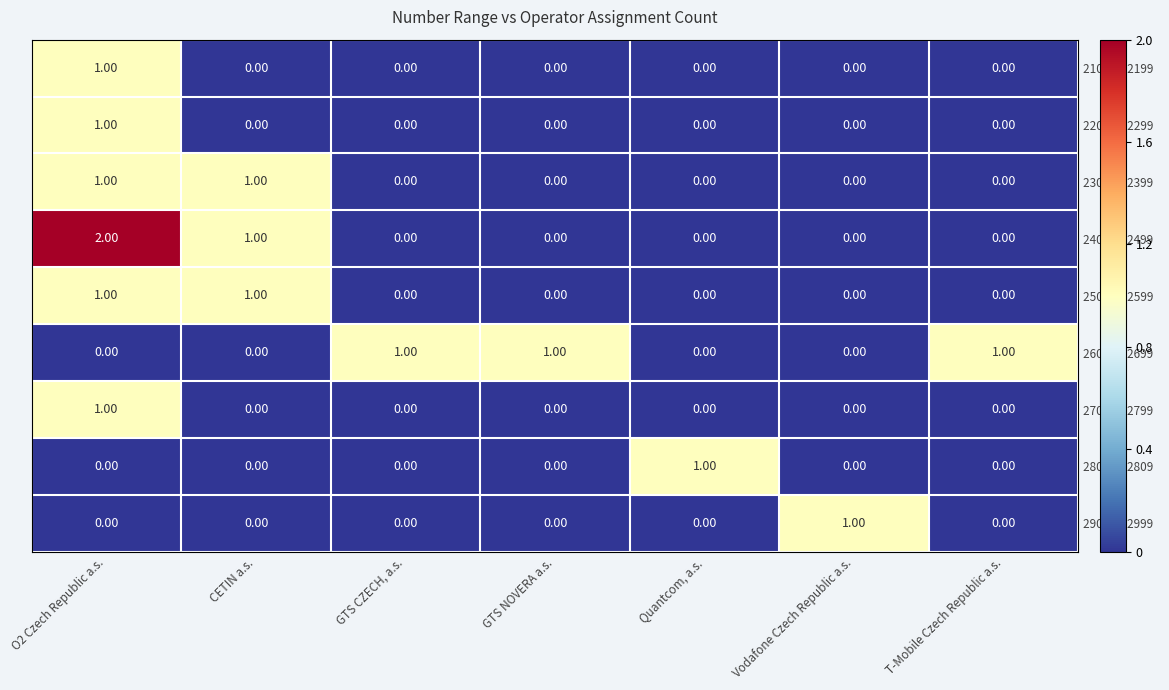

At how many categories does at least one series exceed 0?

7